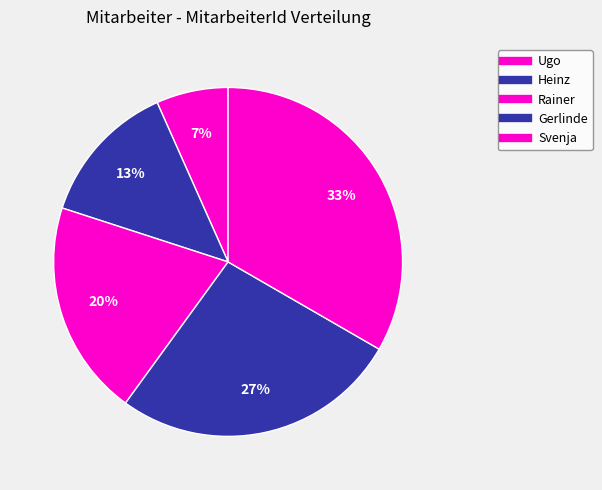

Count the number of slices in the pie.

5